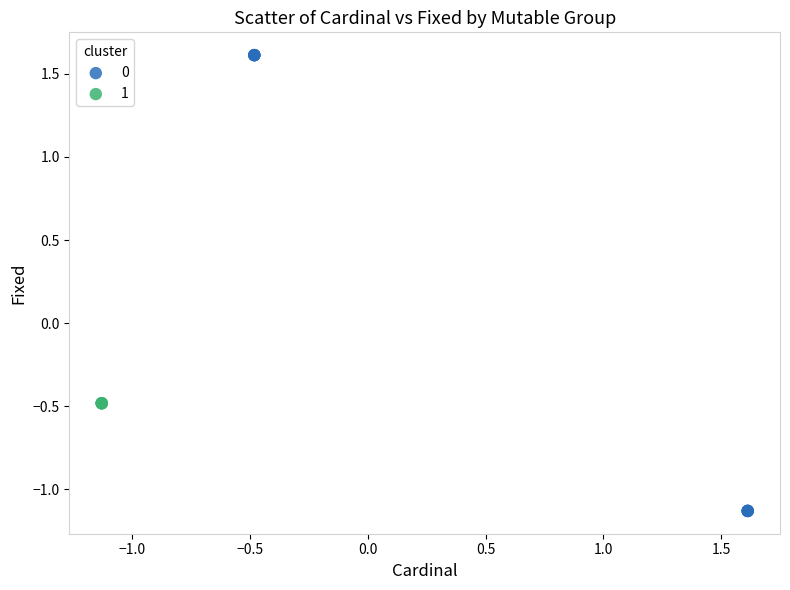

What are all the series names shown in the legend?

0, 1